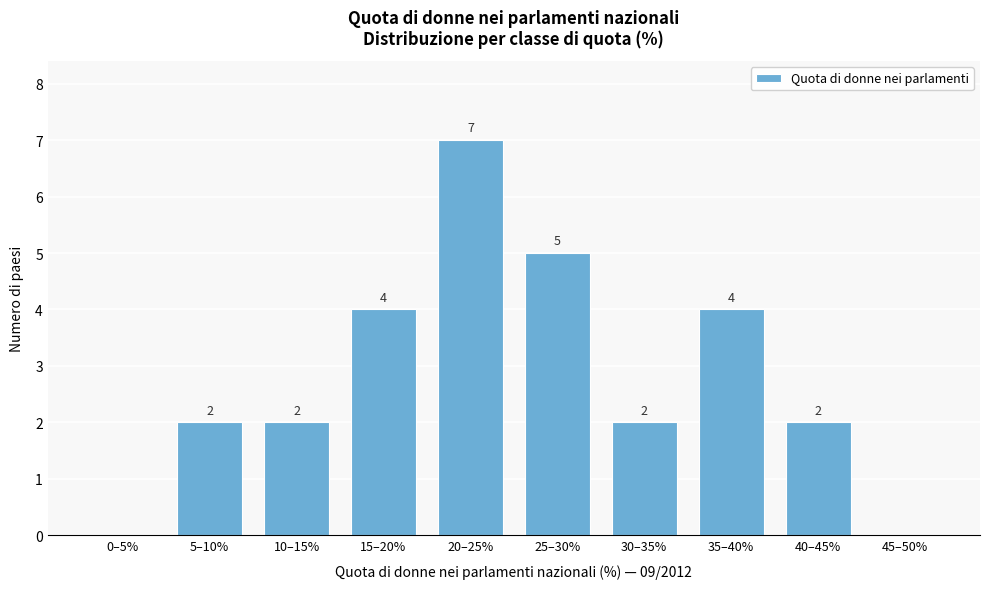

Reading left to right, transcribe all the data shown in this chart.

0–5%=0	5–10%=2	10–15%=2	15–20%=4	20–25%=7	25–30%=5	30–35%=2	35–40%=4	40–45%=2	45–50%=0